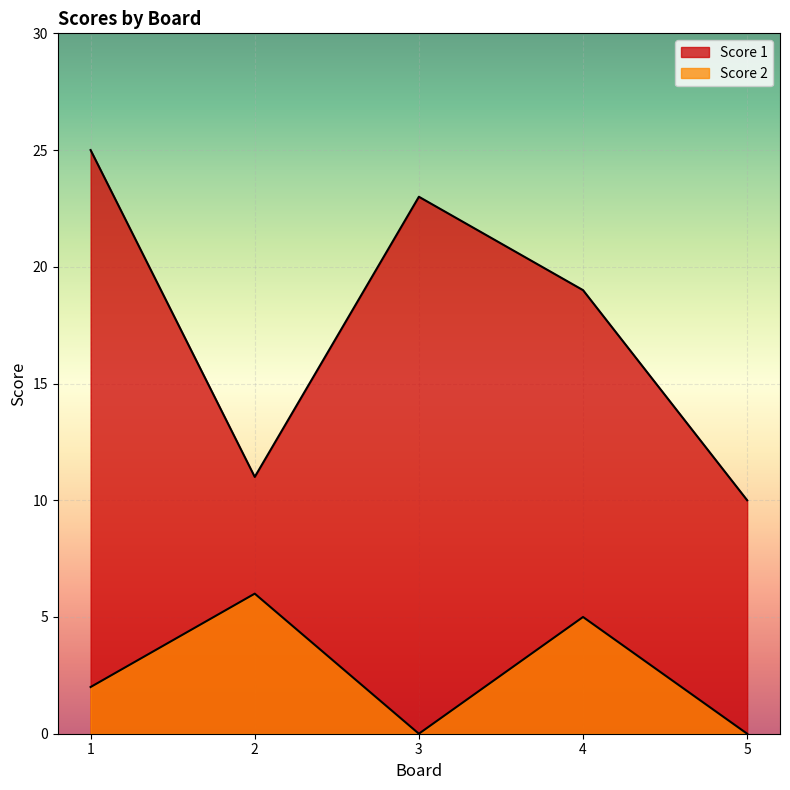

Is it true that Score 2 equals 10 at 2?

False